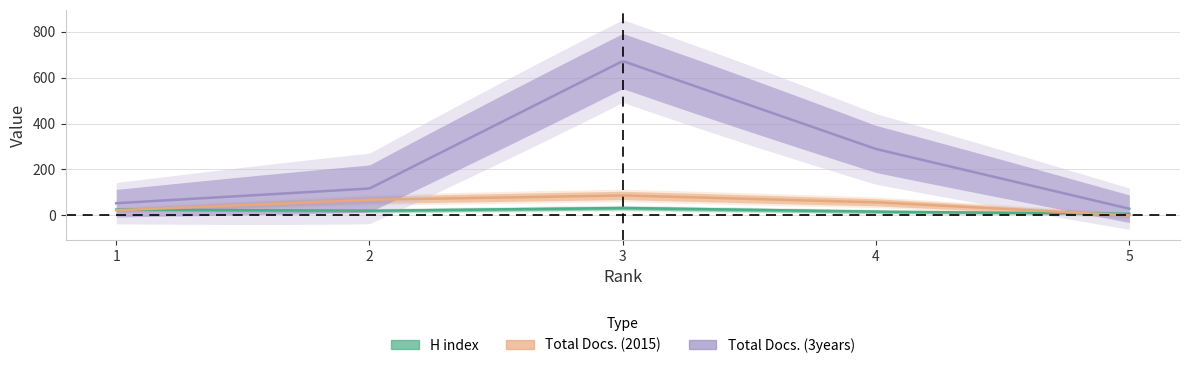

What is the average value of the H index series?

20